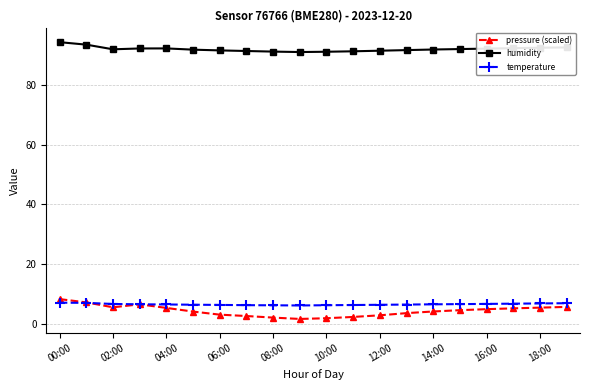

True or false: temperature and humidity cross at least once.

False